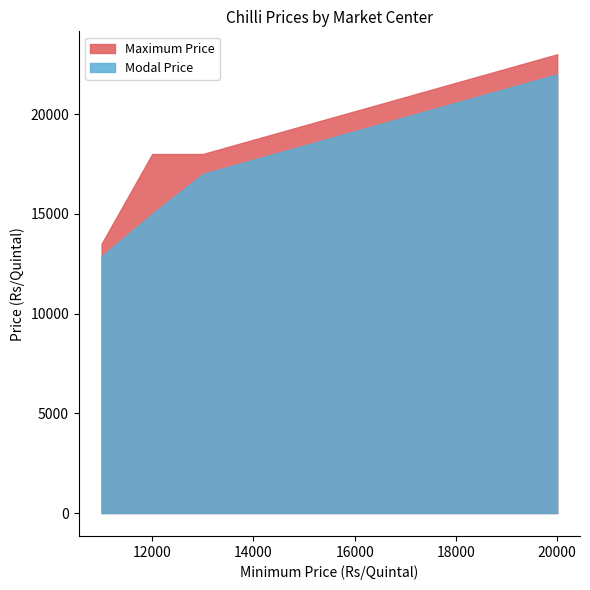

The value of Maximum Price at 12000 is 5186. True or false?

False